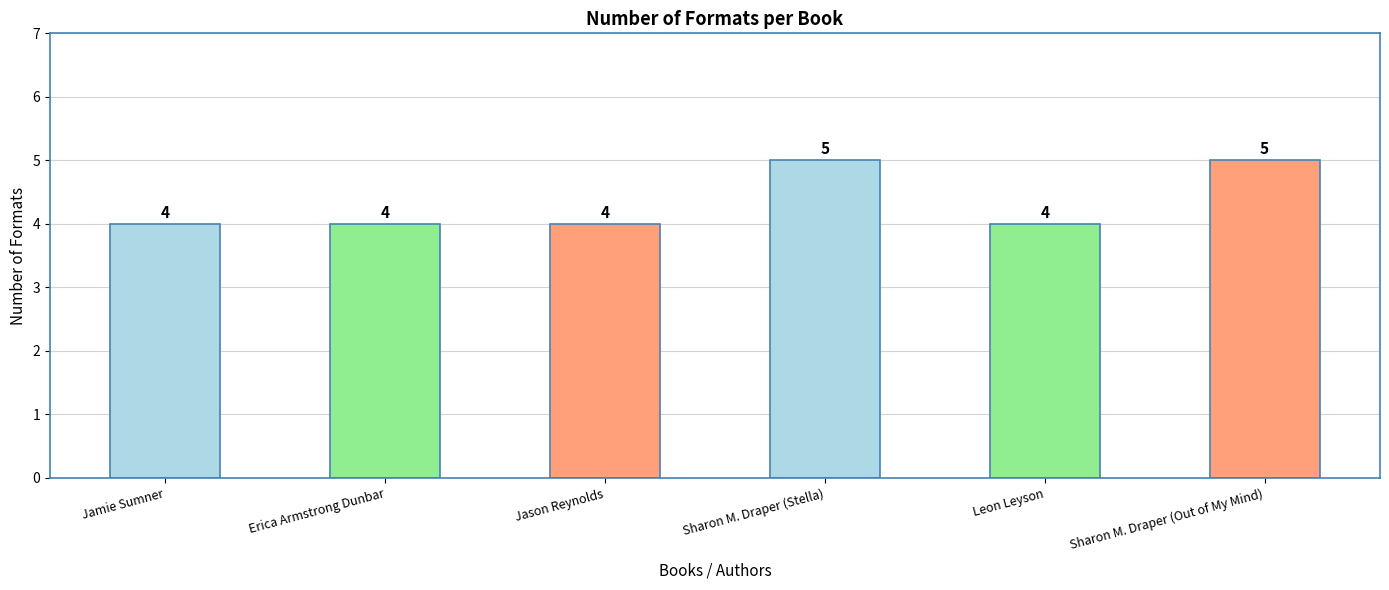

What is the label of the 1st bar from the left?

Jamie Sumner